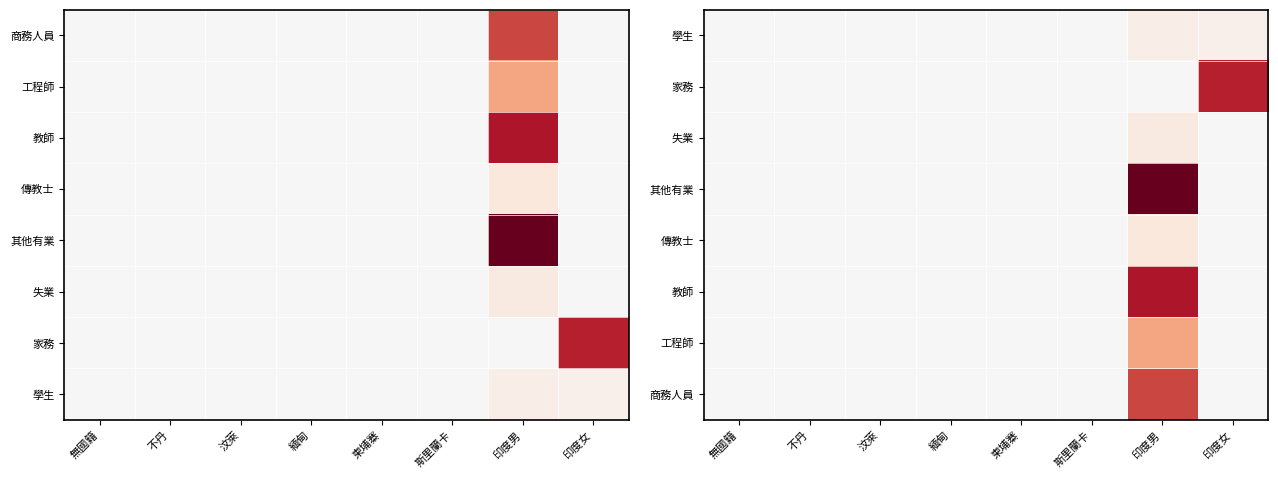

How many data points in 學生 are less than 1?

4